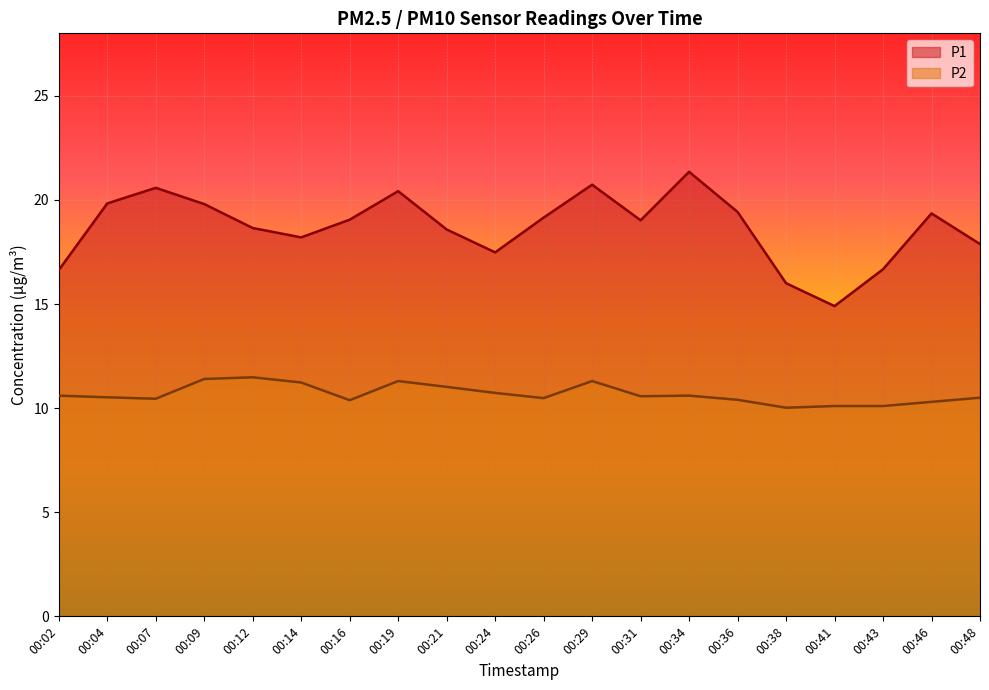

What is the value of the P1 point at the 15th from the left?

19.4